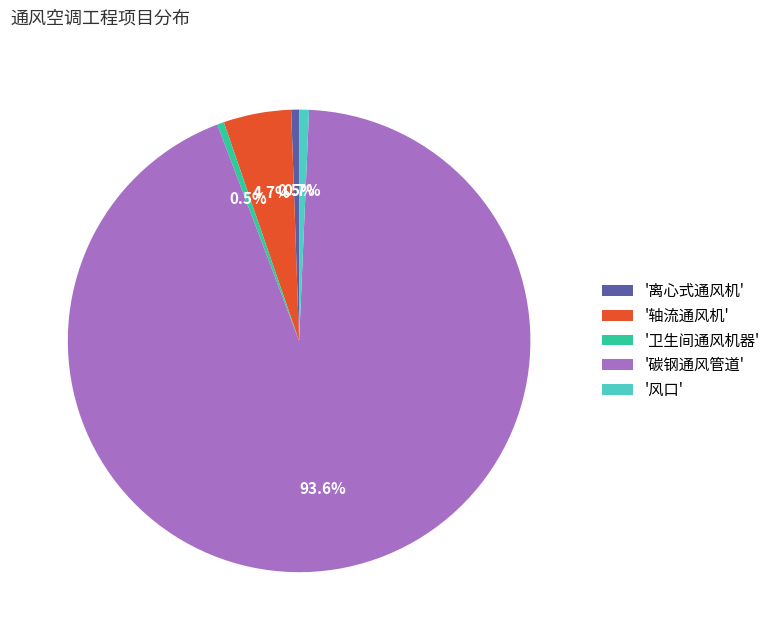

Is there a majority slice in this chart?

Yes